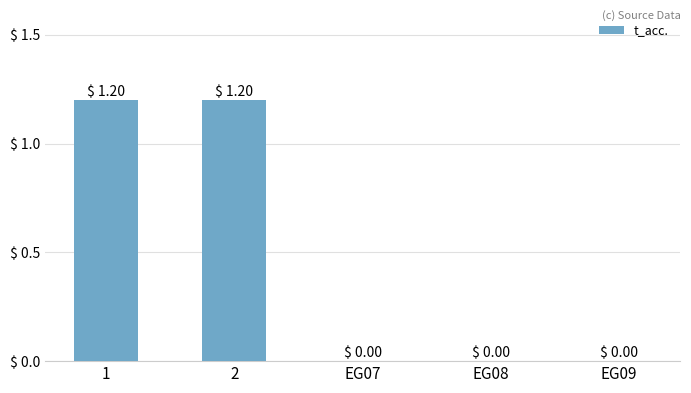

Approximately how many times larger is the value at 2 compared to 1?

1.0